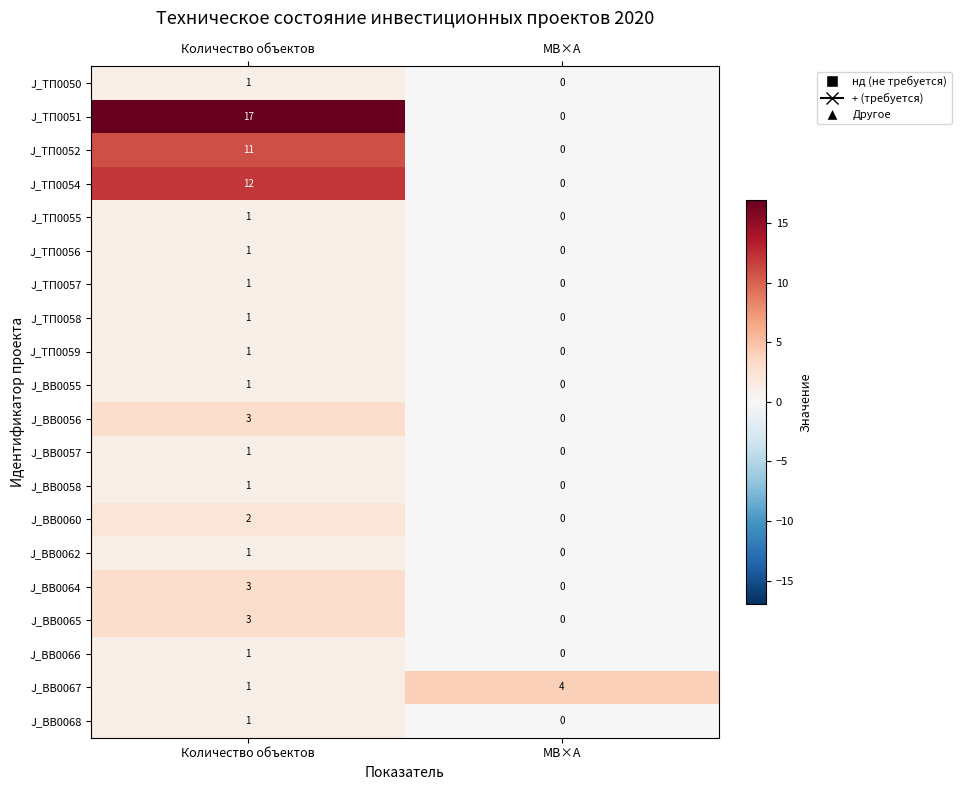

True or false: J_ВВ0067 has a value of 2 at Количество объектов.

False